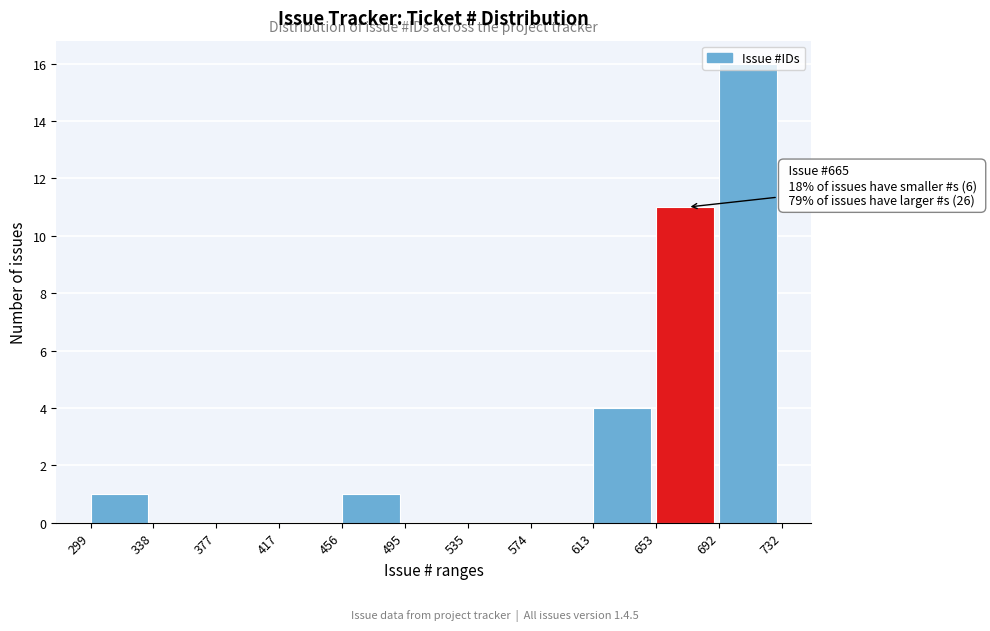

Over which range of the x-axis is the bar tallest?

692 to 732